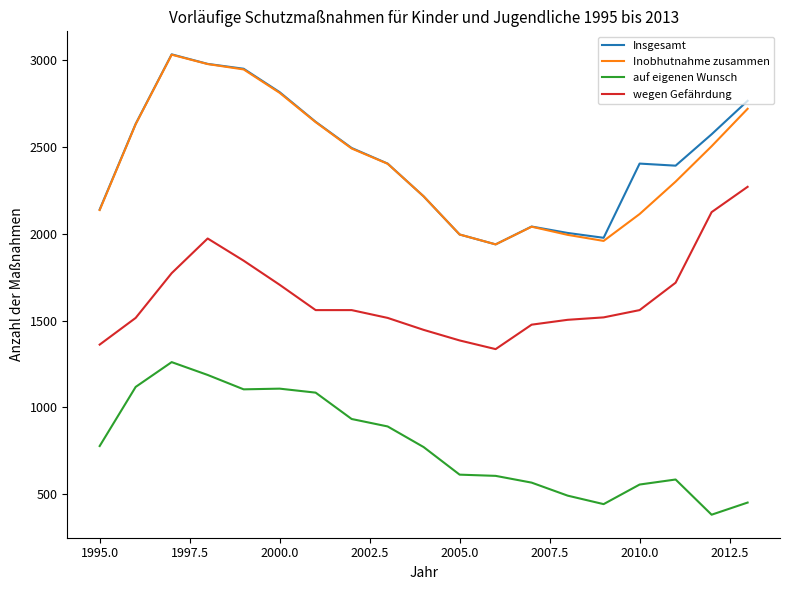

What is the maximum value shown in the chart?

3035